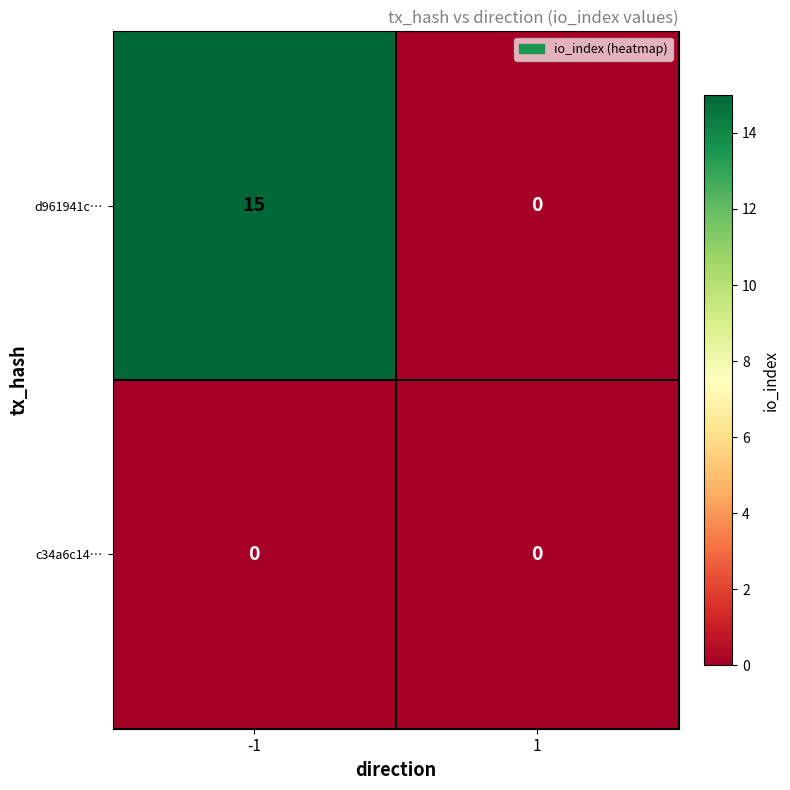

Rank the series by their maximum value, from highest to lowest.

d961941c…, c34a6c14…